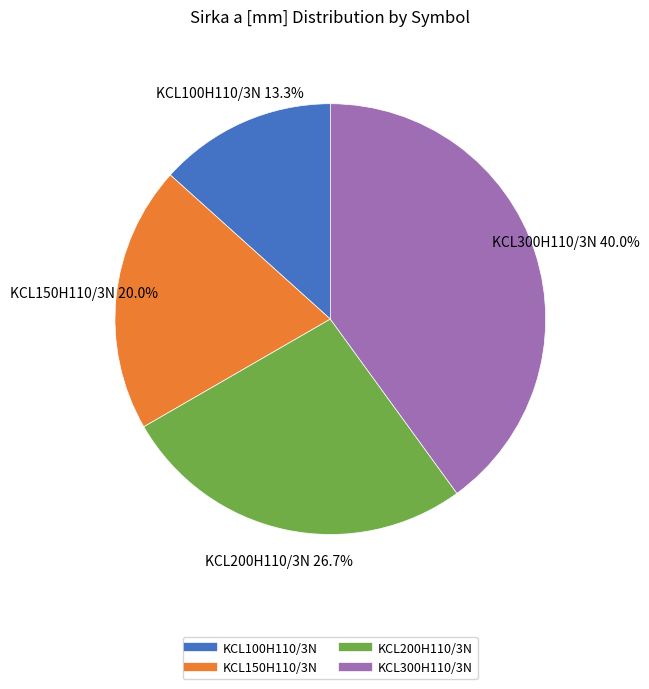

Combined, what portion of the pie is KCL150H110/3N and KCL100H110/3N?

33.3%